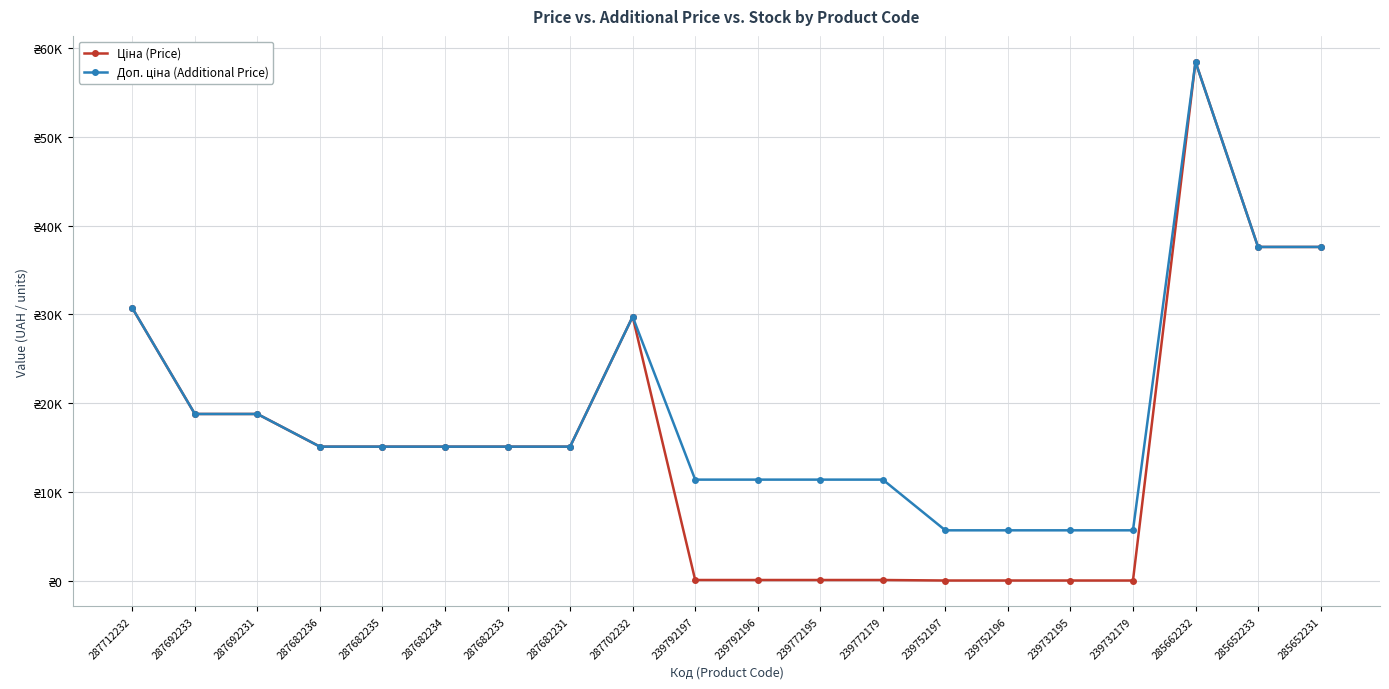

Reading left to right, list all the values displayed in this chart.

Ціна (Price): 287712232=30717.1	287692233=18796.8	287692231=18796.8	287682236=15120.0	287682235=15120.0	287682234=15120.0	287682233=15120.0	287682231=15120.0	287702232=29747.2	239792197=114.1	239792196=114.1	239772195=114.1	239772179=114.1	239752197=57.0	239752196=57.0	239732195=57.0	239732179=57.0	285662232=58426.5	285652233=37593.6	285652231=37593.6
Доп. ціна (Additional Price): 287712232=30717.1	287692233=18796.8	287692231=18796.8	287682236=15120.0	287682235=15120.0	287682234=15120.0	287682233=15120.0	287682231=15120.0	287702232=29747.2	239792197=11410.0	239792196=11410.0	239772195=11410.0	239772179=11410.0	239752197=5705.0	239752196=5705.0	239732195=5705.0	239732179=5705.0	285662232=58426.5	285652233=37593.6	285652231=37593.6